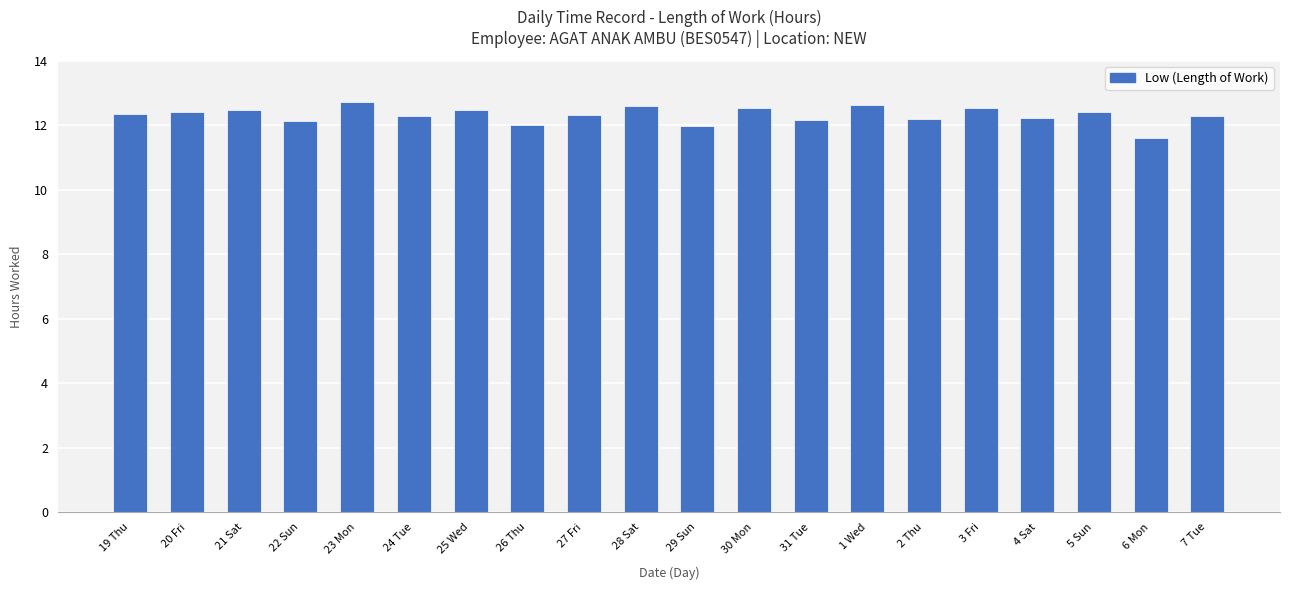

How many distinct data groups are displayed?

1